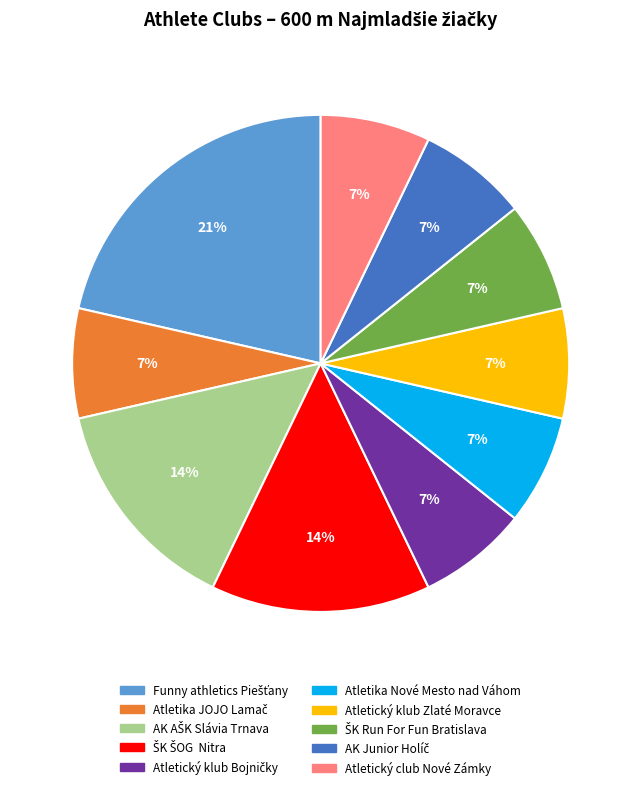

Is there any slice that represents more than half of the pie?

No